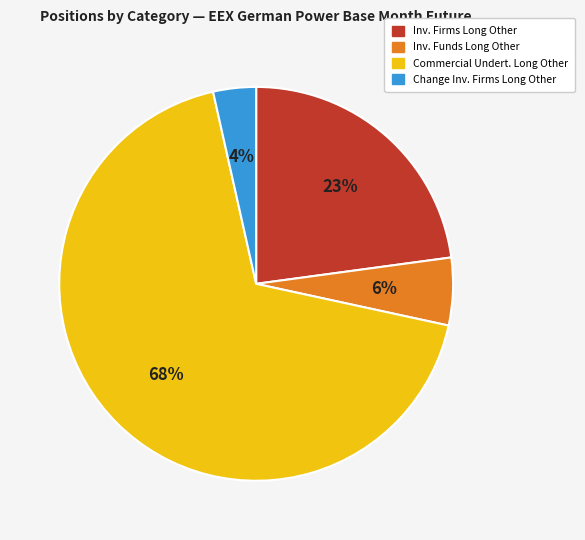

To the nearest percent, what is the average slice percentage?

25%